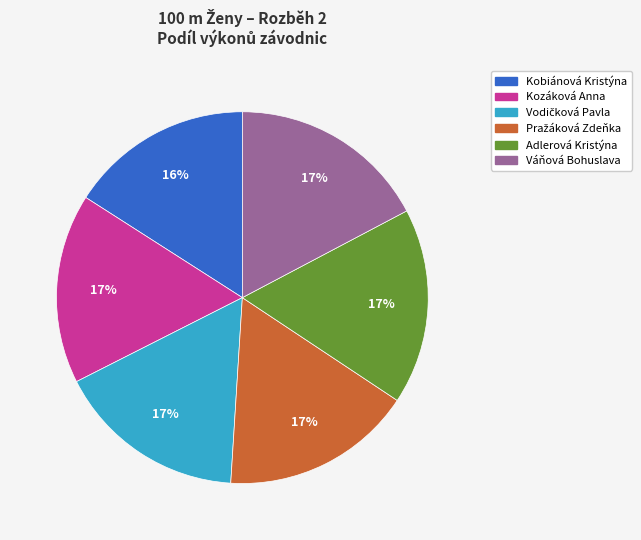

To the nearest percent, what percentage of the pie is Kozáková Anna?

17%